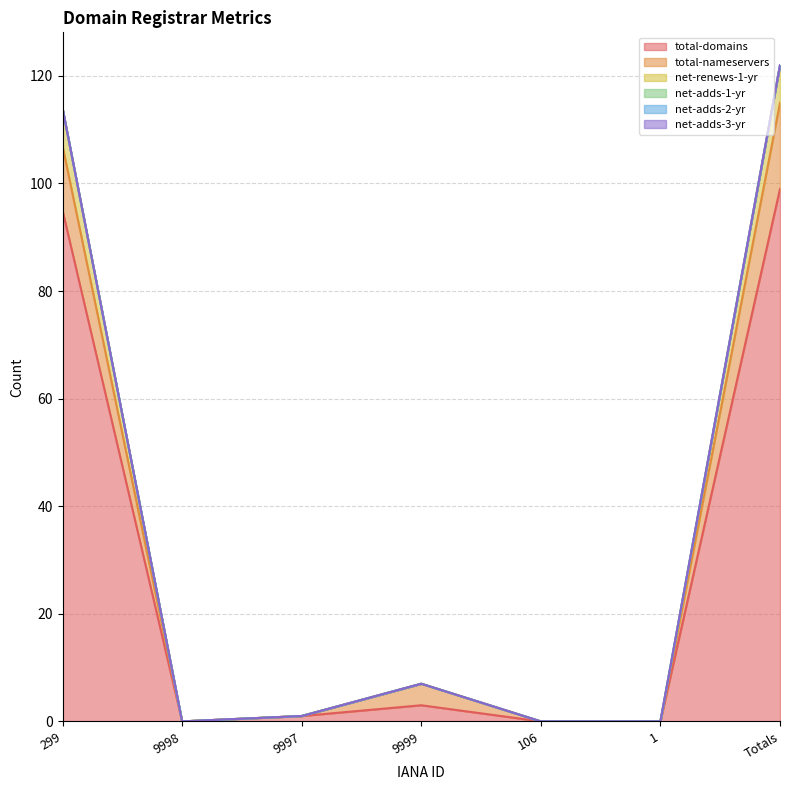

What is the spread (max minus min) of values at 299?

95